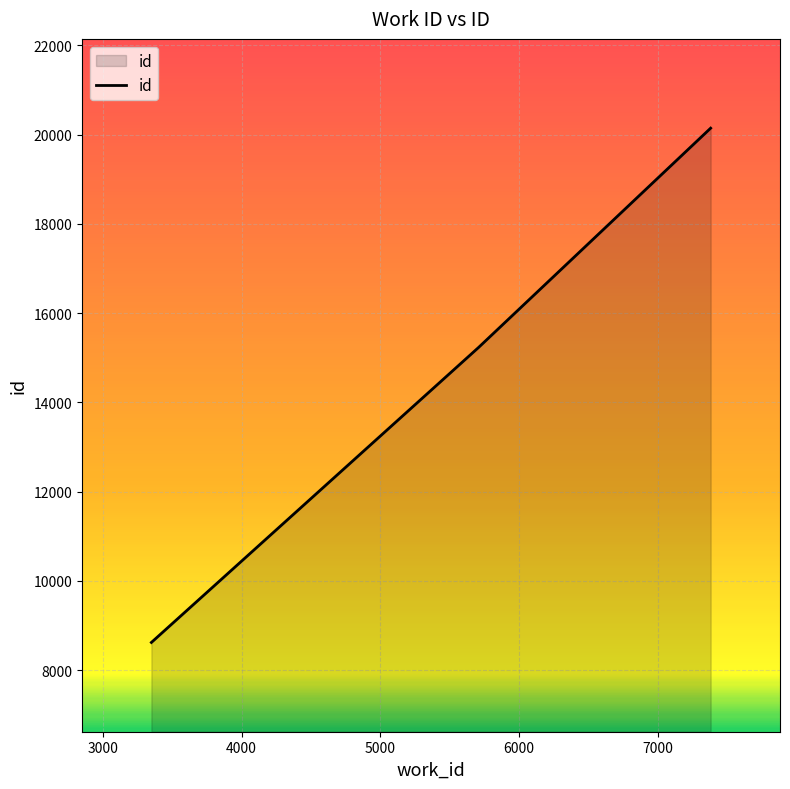

Does the chart have visible grid lines?

Yes